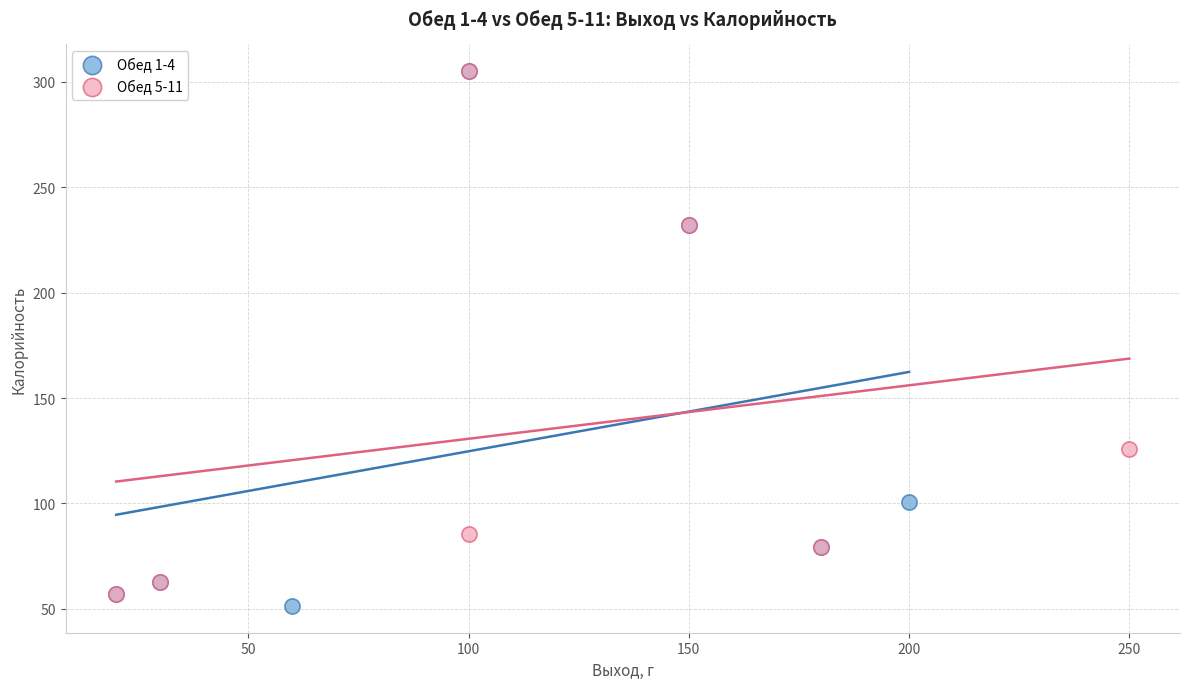

What are all the series names shown in the legend?

Обед 1-4, Обед 5-11